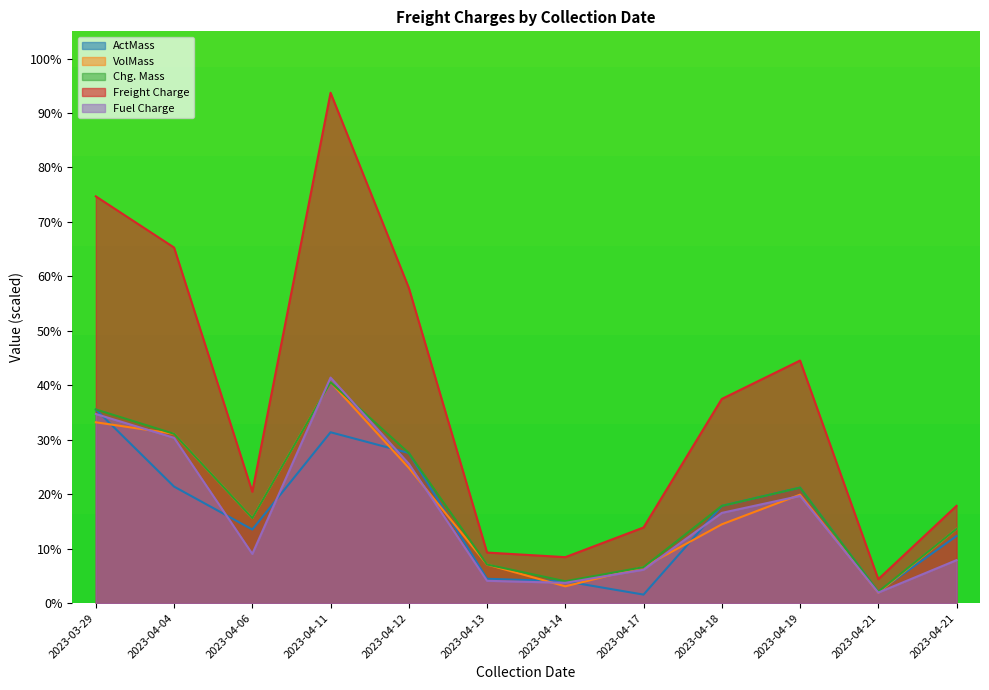

What is the difference between the maximum and minimum values in the Chg. Mass series?

38.5